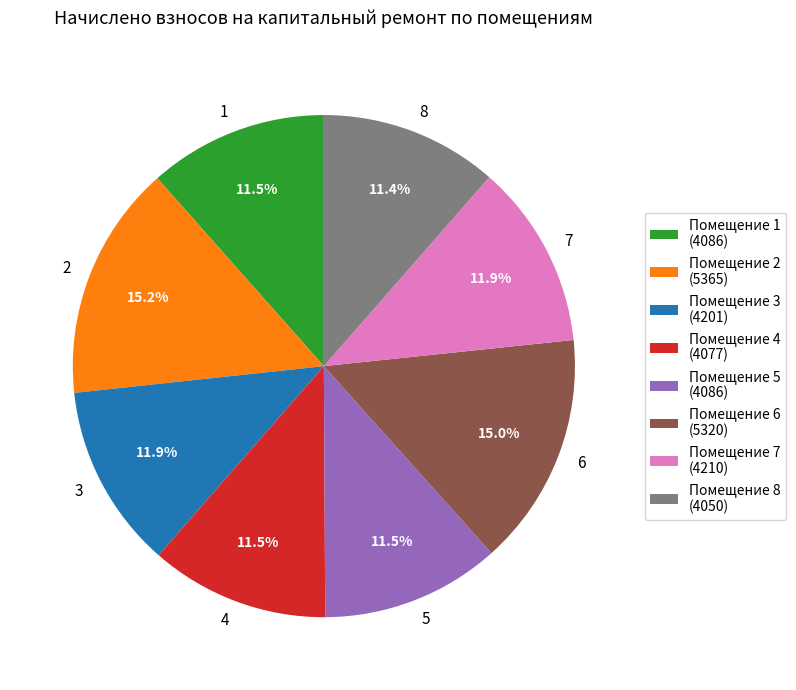

Is there any slice that represents more than half of the pie?

No